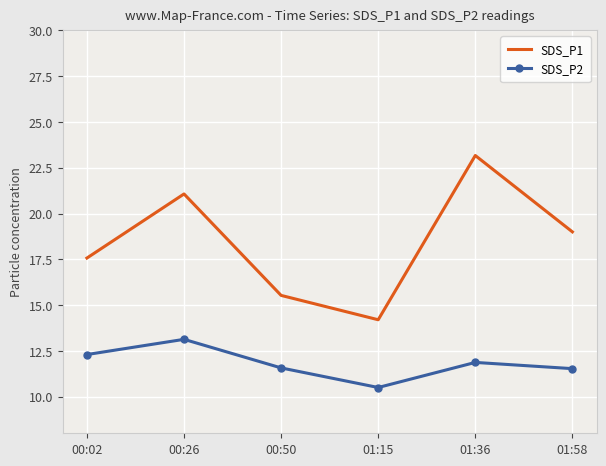

Which series has the largest range (max minus min)?

SDS_P1